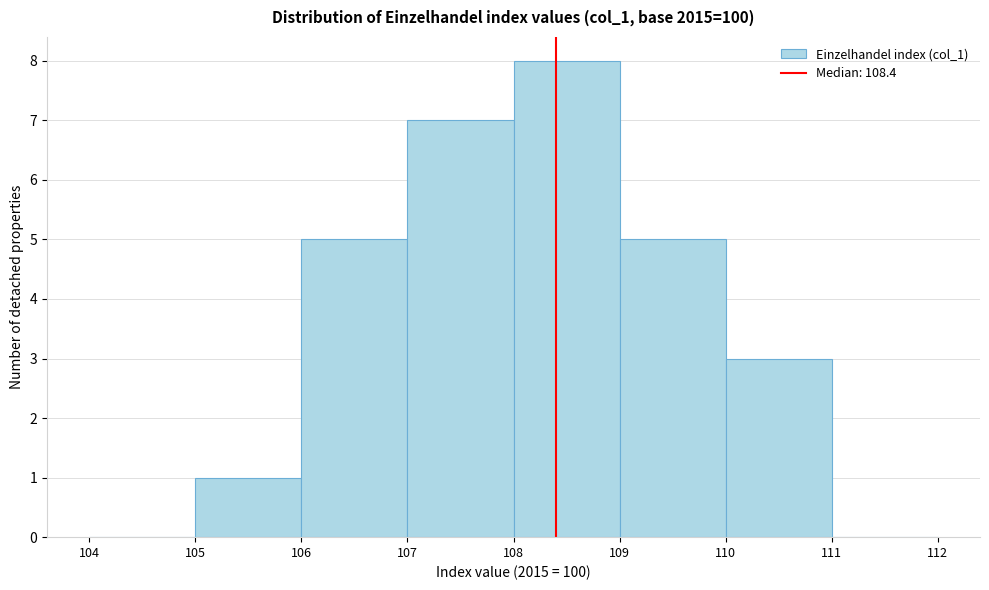

Reading left to right, transcribe this chart: for each bar, give the range it covers on the x-axis and its height. The values are not printed on the chart, so give them approximately, as read against the axis.

104 to 105: 0
105 to 106: 1
106 to 107: 5
107 to 108: 7
108 to 109: 8
109 to 110: 5
110 to 111: 3
111 to 112: 0